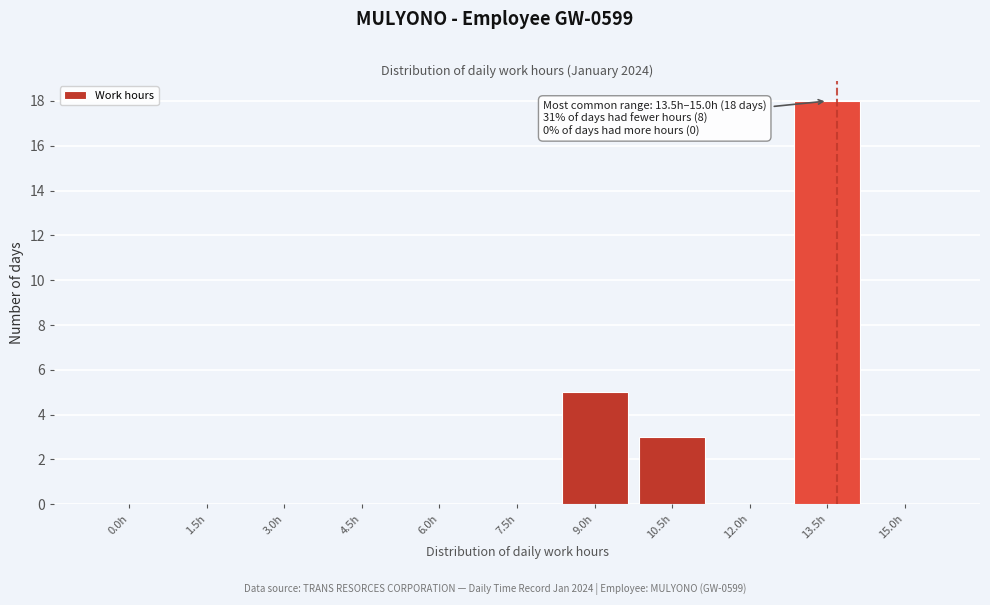

Reading left to right, transcribe all the data shown in this chart.

0.0h=0	1.5h=0	3.0h=0	4.5h=0	6.0h=0	7.5h=0	9.0h=5	10.5h=3	12.0h=0	13.5h=18	15.0h=0